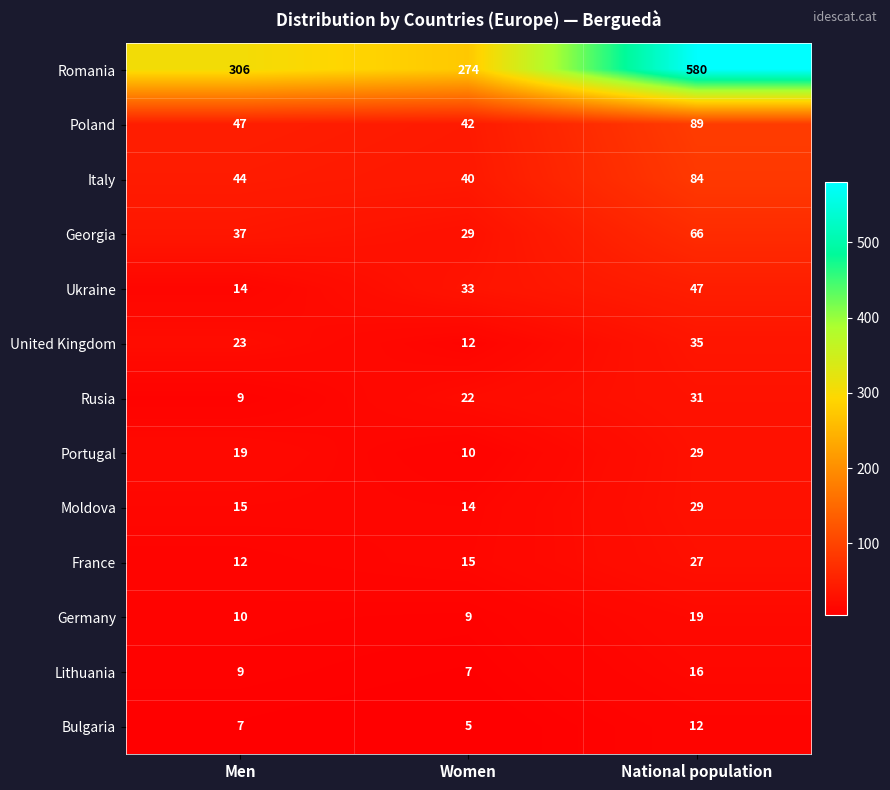

True or false: Moldova has a value of 24 at Women.

False